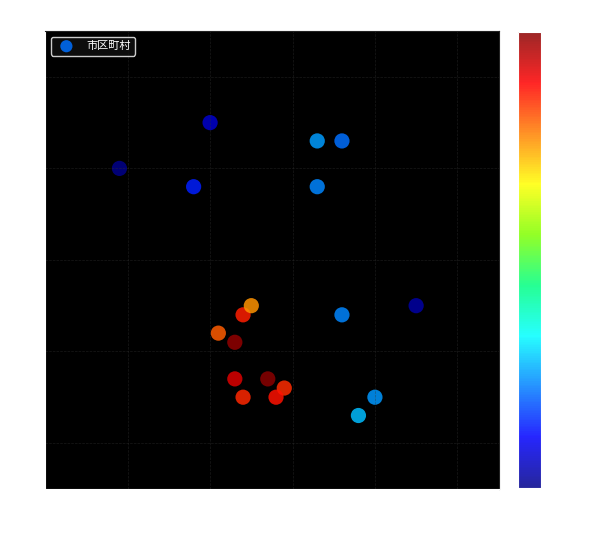

What Y value in the scatter plot is closest to 5?

5.1